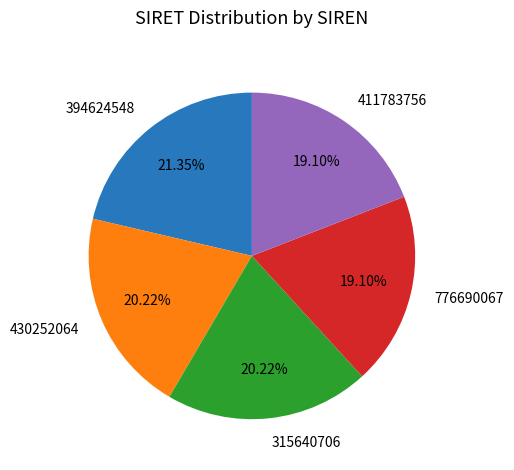

Which has a higher value, 315640706 or 394624548?

394624548